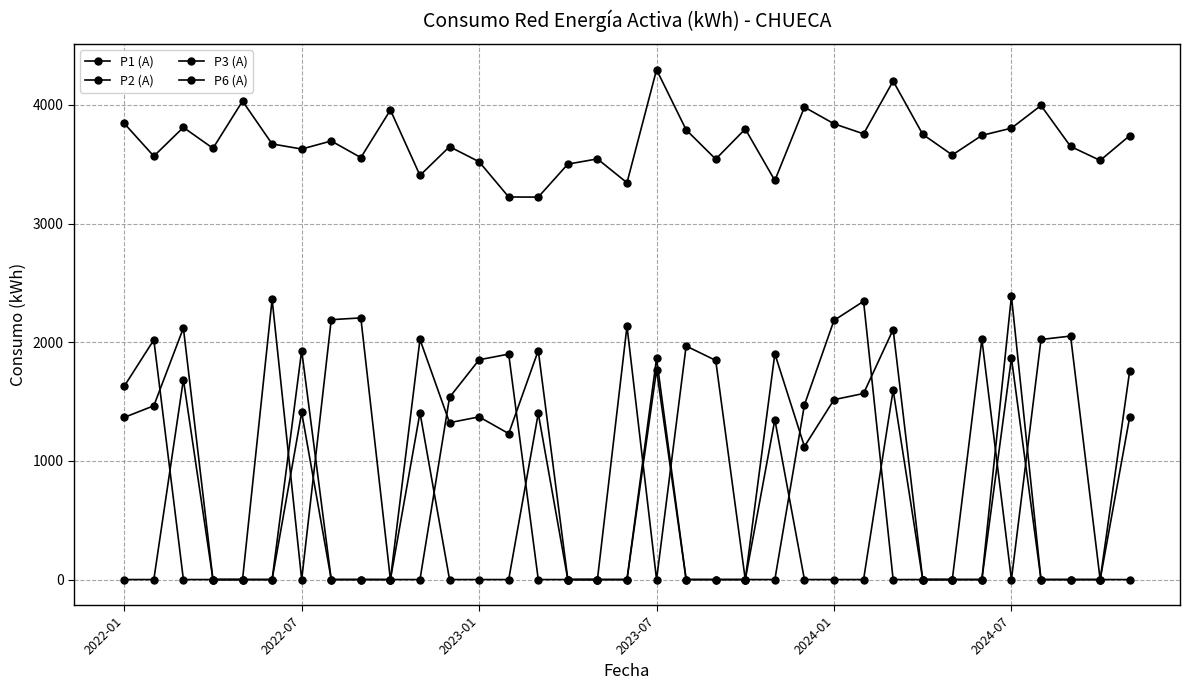

How many lines are shown in the chart?

4